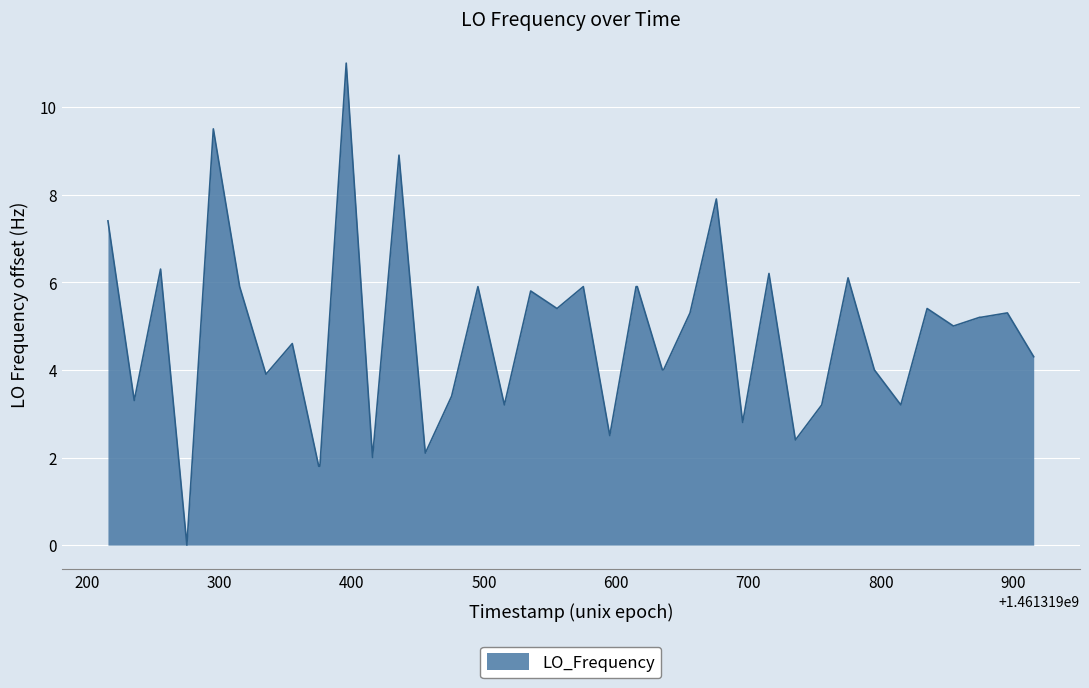

Does the chart display data point markers on the line(s)?

No